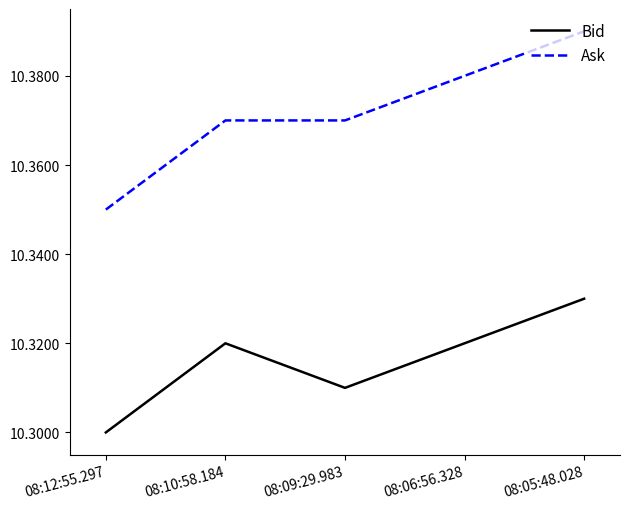

List the series in order of their overall mean, lowest first.

Bid, Ask